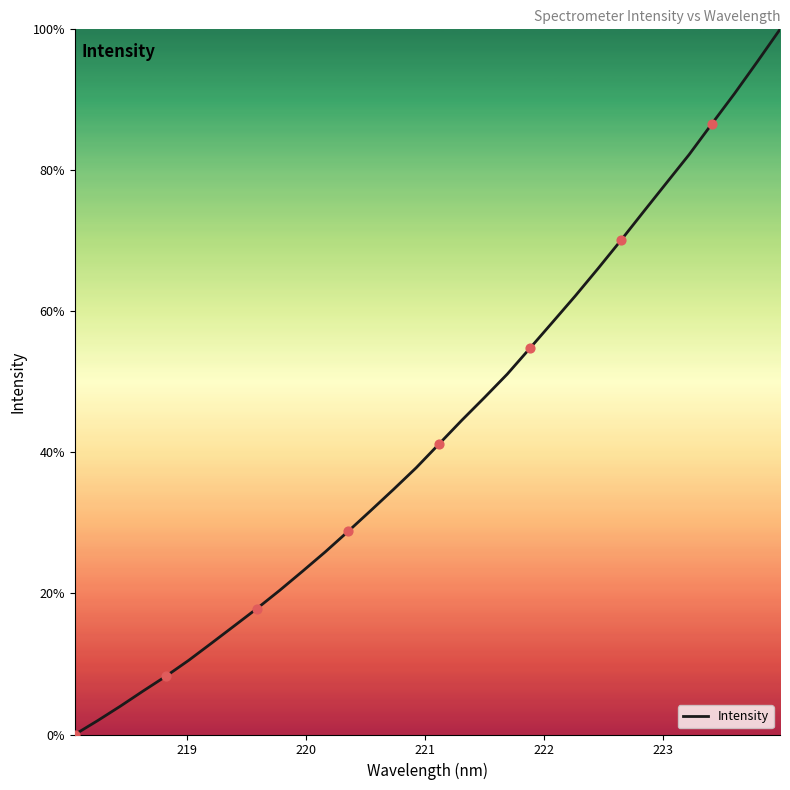

What is the maximum value shown in the chart?

100.0